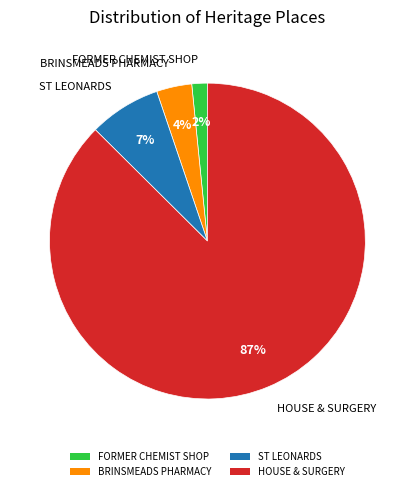

How many slices are in this pie chart?

4